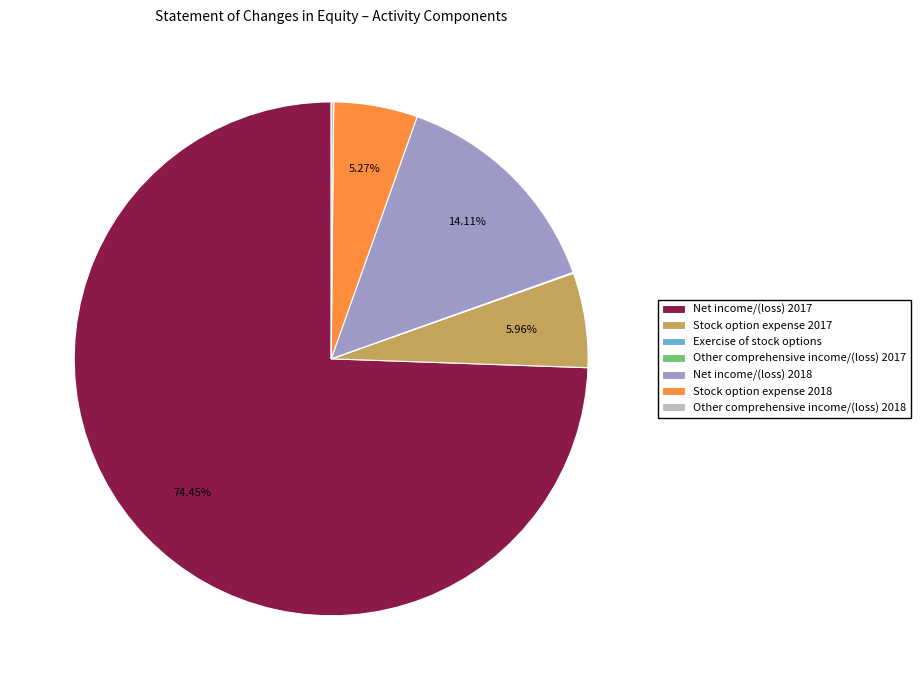

Which category accounts for the majority?

Net income/(loss) 2017